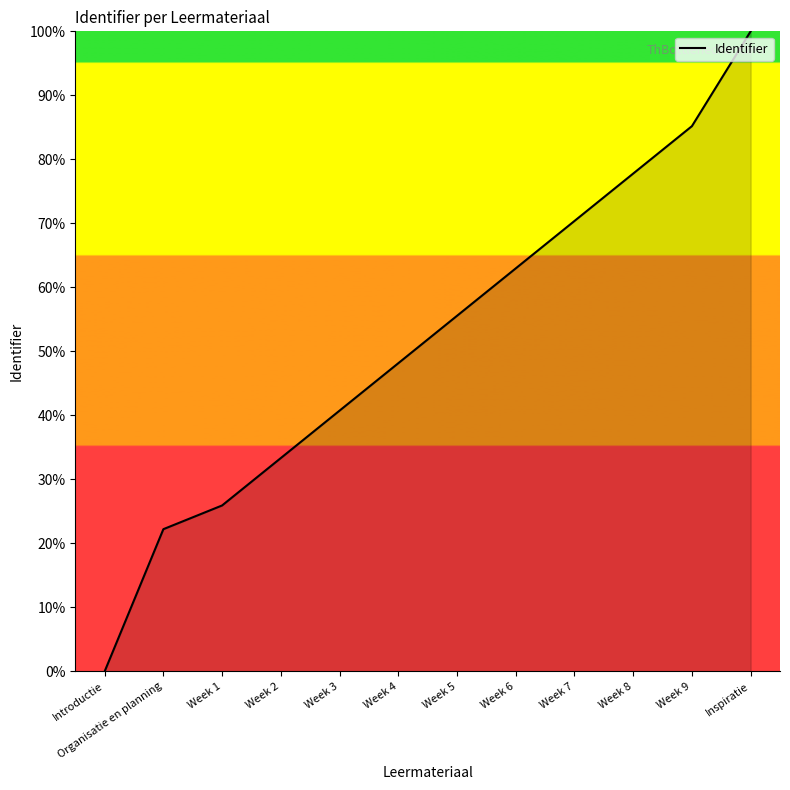

What position from the right is Week 1?

10